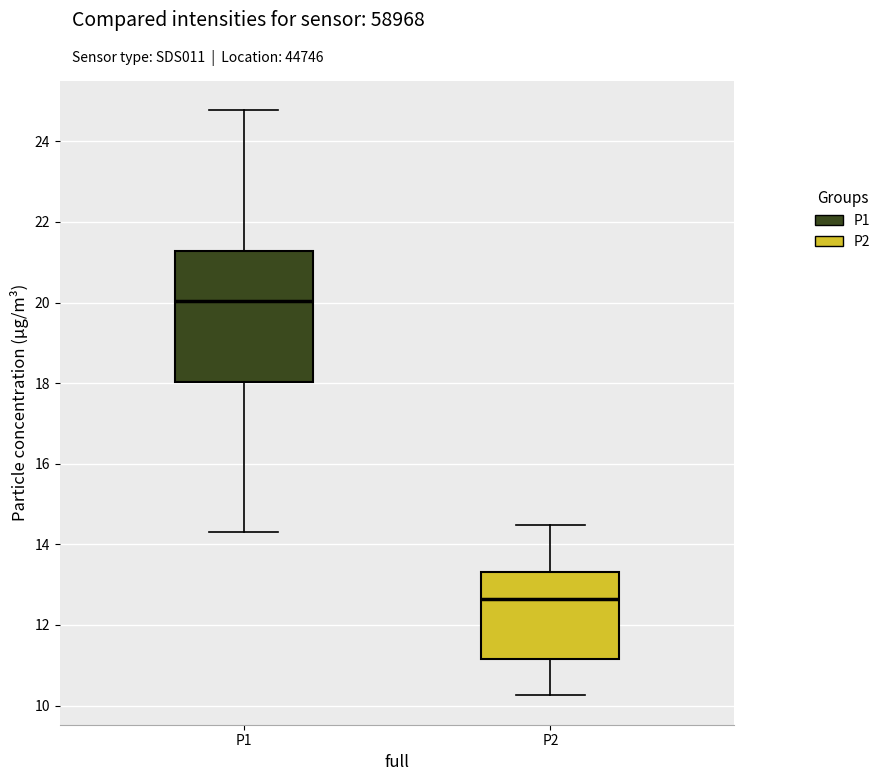

Reading left to right, read every box against the y-axis: the position of its median line, the range the box covers, and the ends of its whiskers. The values are not printed on the chart, so give them approximately, as read against the axis.

P1: median 20.0, box 18.0 to 21.2, whiskers 14.4 to 24.8
P2: median 12.6, box 11.2 to 13.4, whiskers 10.2 to 14.4